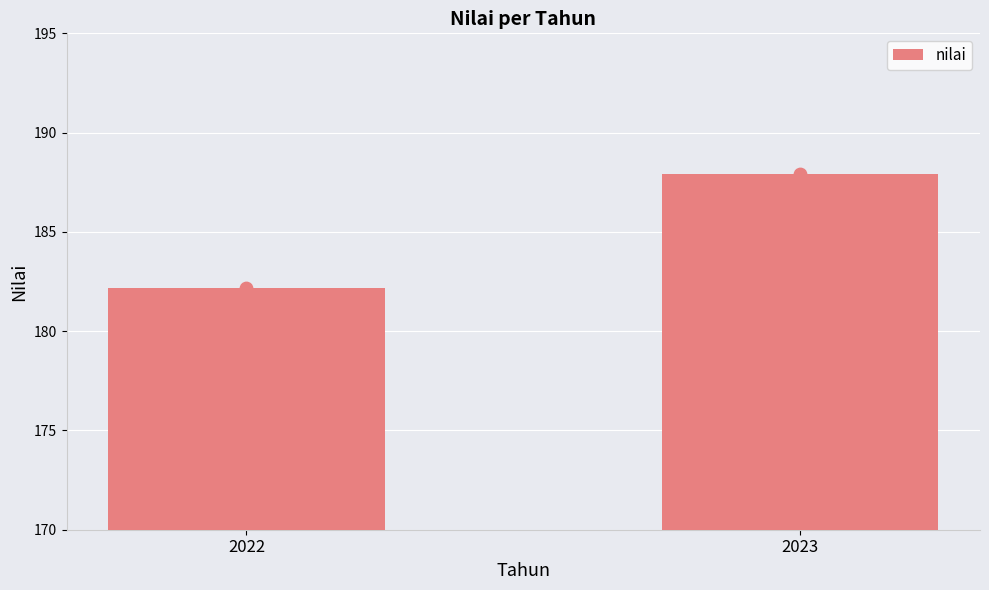

What is the change in value from 2022 to 2023?

+5.8